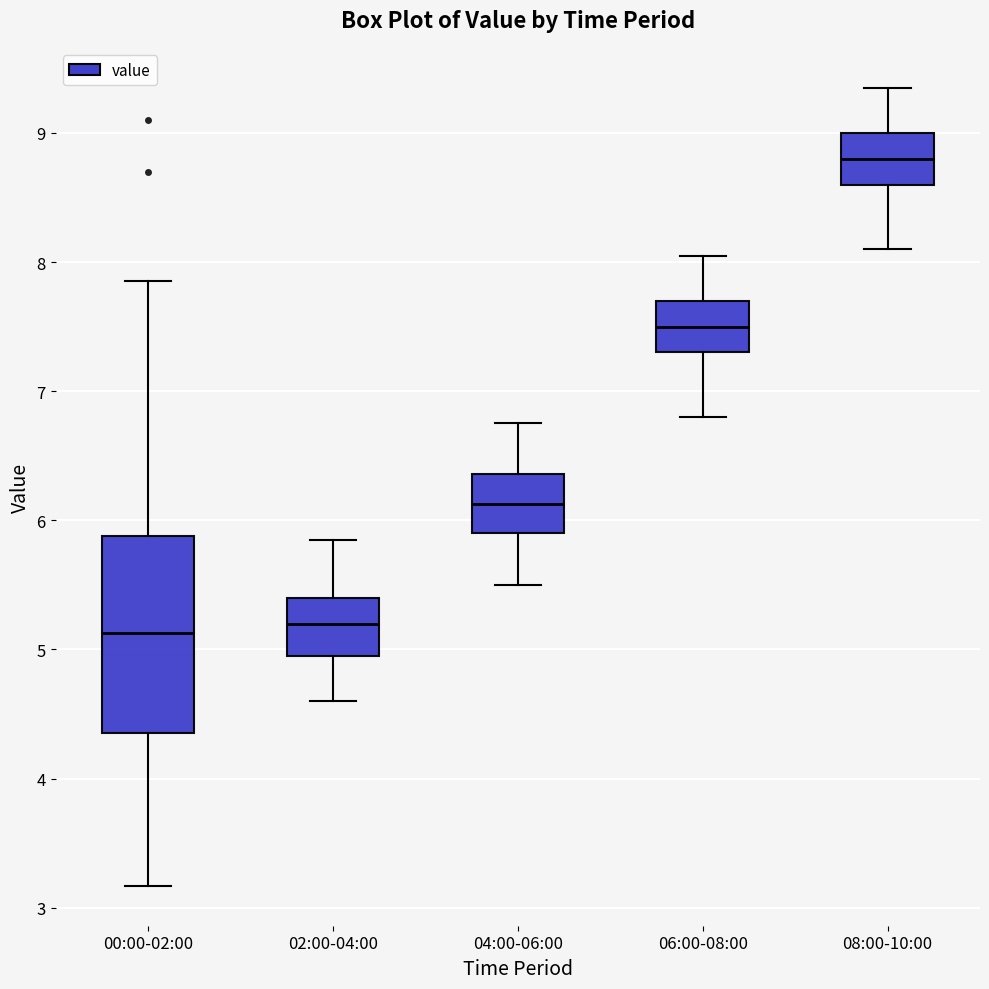

Which box's median line is the highest?

08:00-10:00